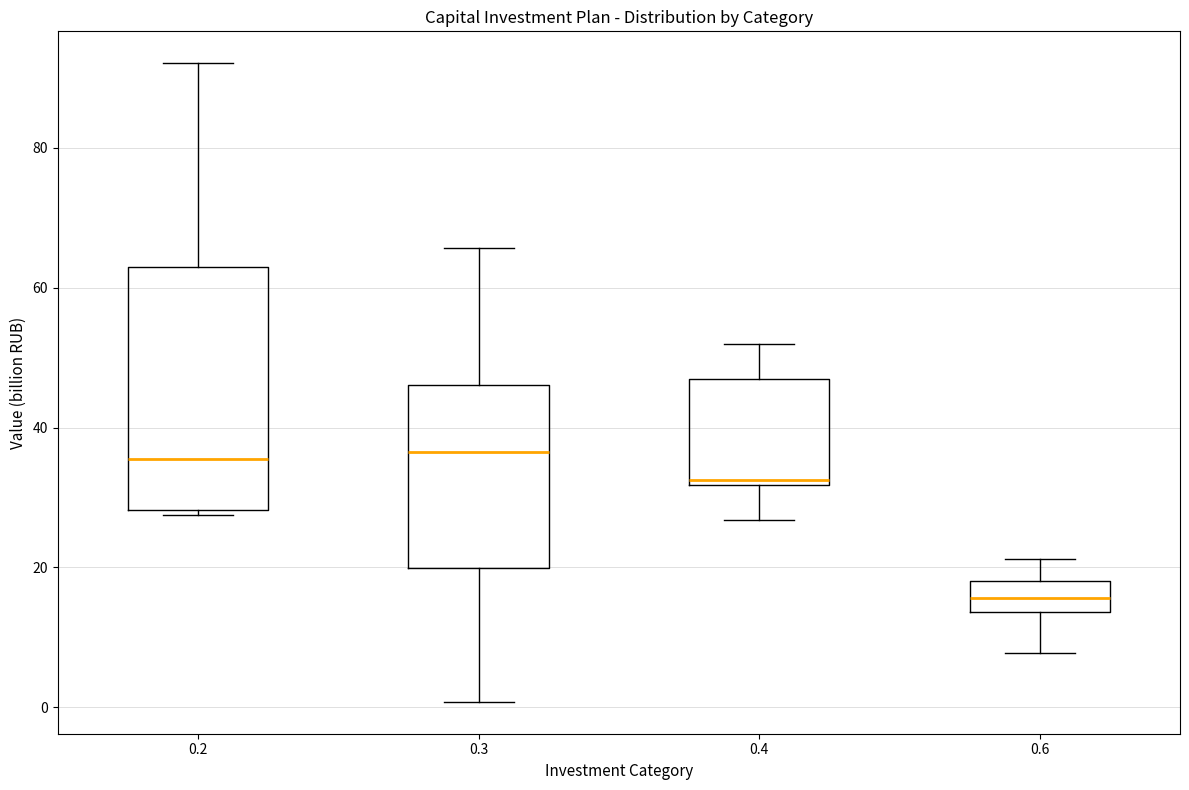

Comparing the boxes themselves (not the whiskers), which one is the tallest?

0.2